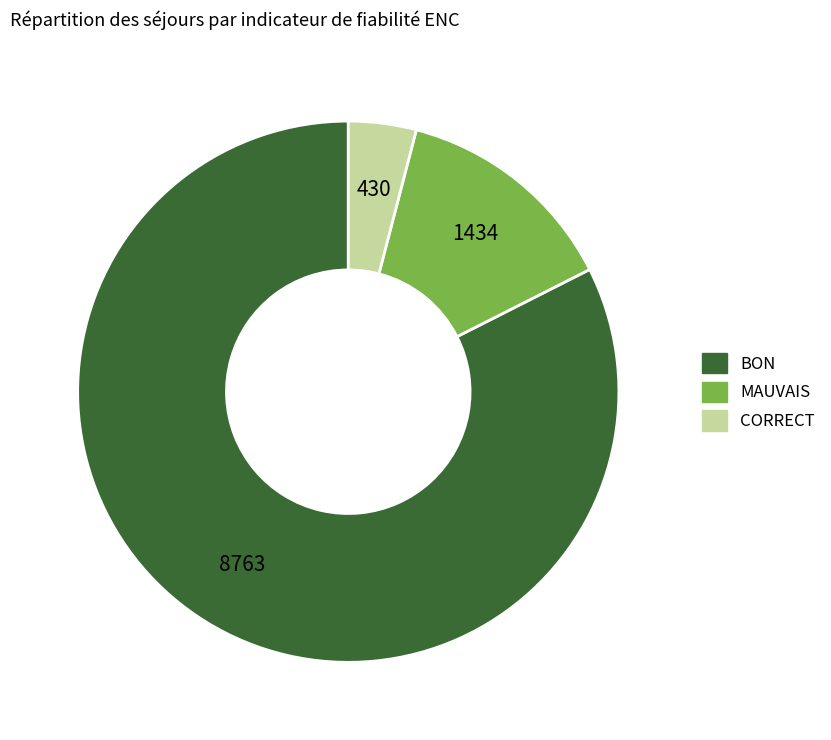

Do MAUVAIS and CORRECT together represent more than half of the pie?

No